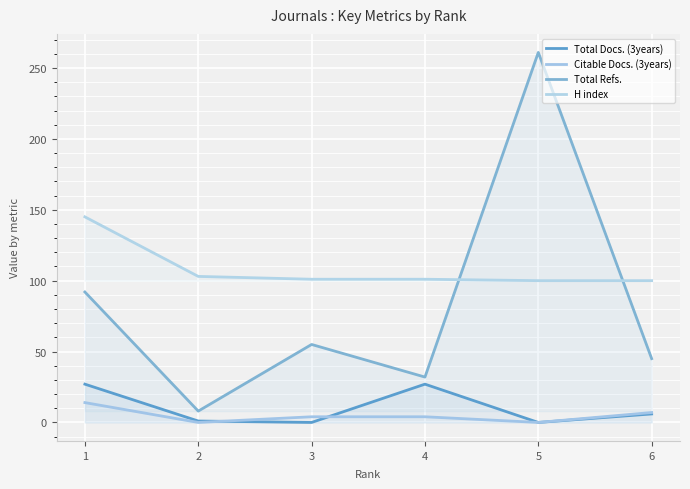

True or false: Citable Docs. (3years) and Total Docs. (3years) cross at least once.

True